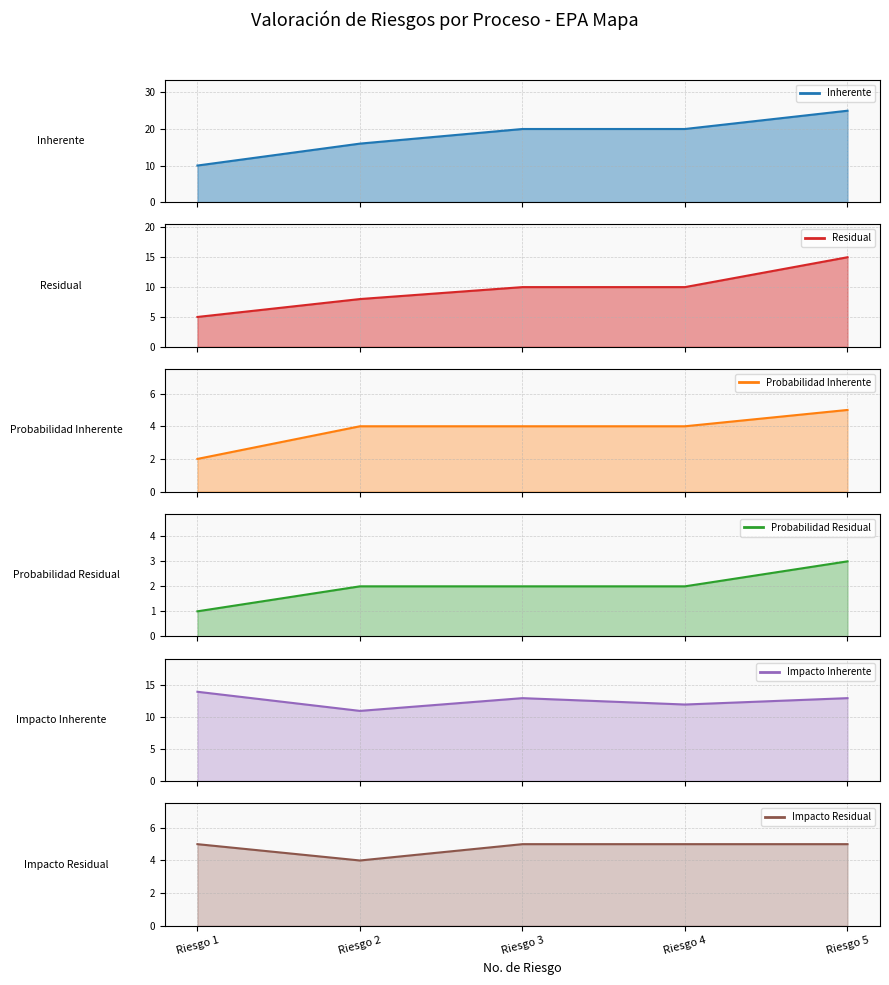

True or false: Residual and Probabilidad Residual intersect in this chart.

False